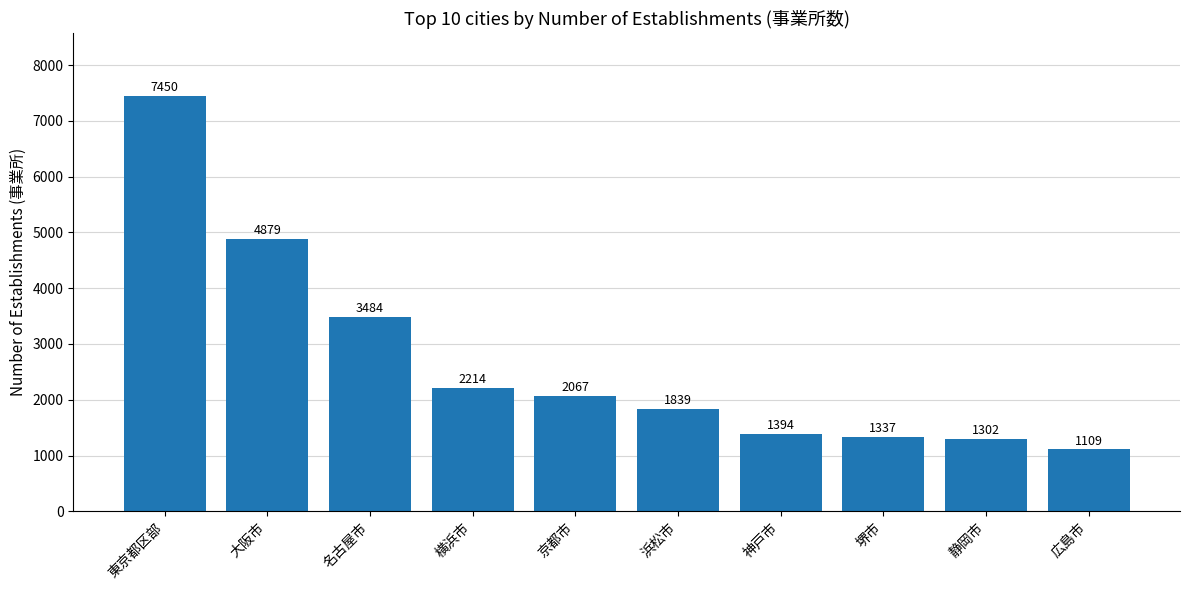

Reading left to right, extract all data points from this chart.

東京都区部=7450	大阪市=4879	名古屋市=3484	横浜市=2214	京都市=2067	浜松市=1839	神戸市=1394	堺市=1337	静岡市=1302	広島市=1109